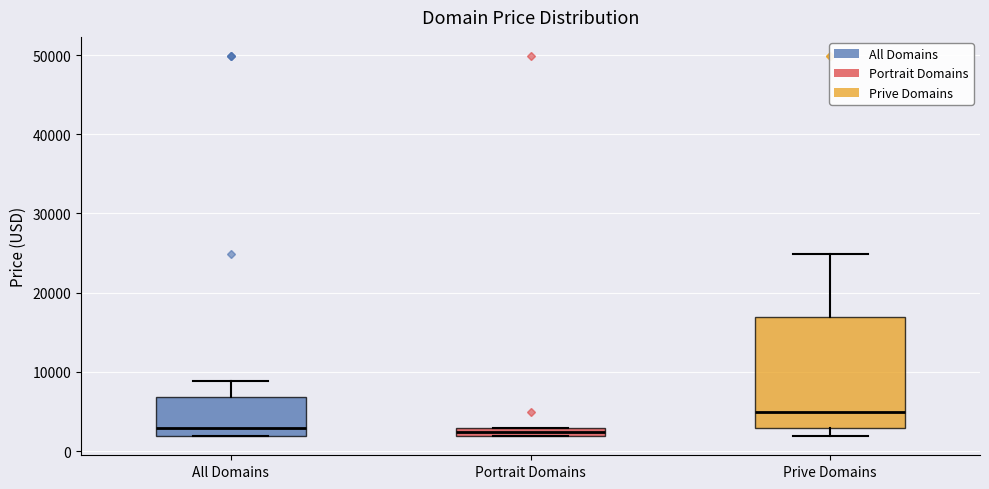

Where is the lower edge of the box for Prive Domains on the y-axis? The values are not printed on the chart, so give them approximately, as read against the axis.

3000